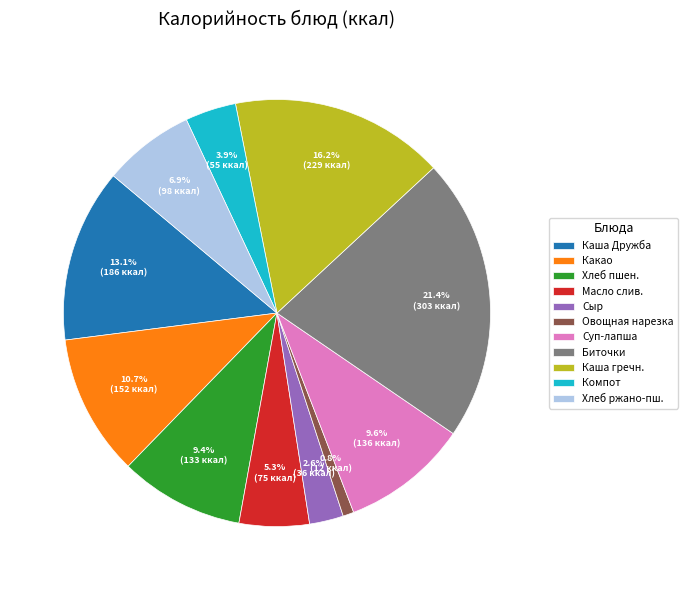

Do Каша гречн. and Суп-лапша together represent more than half of the pie?

No